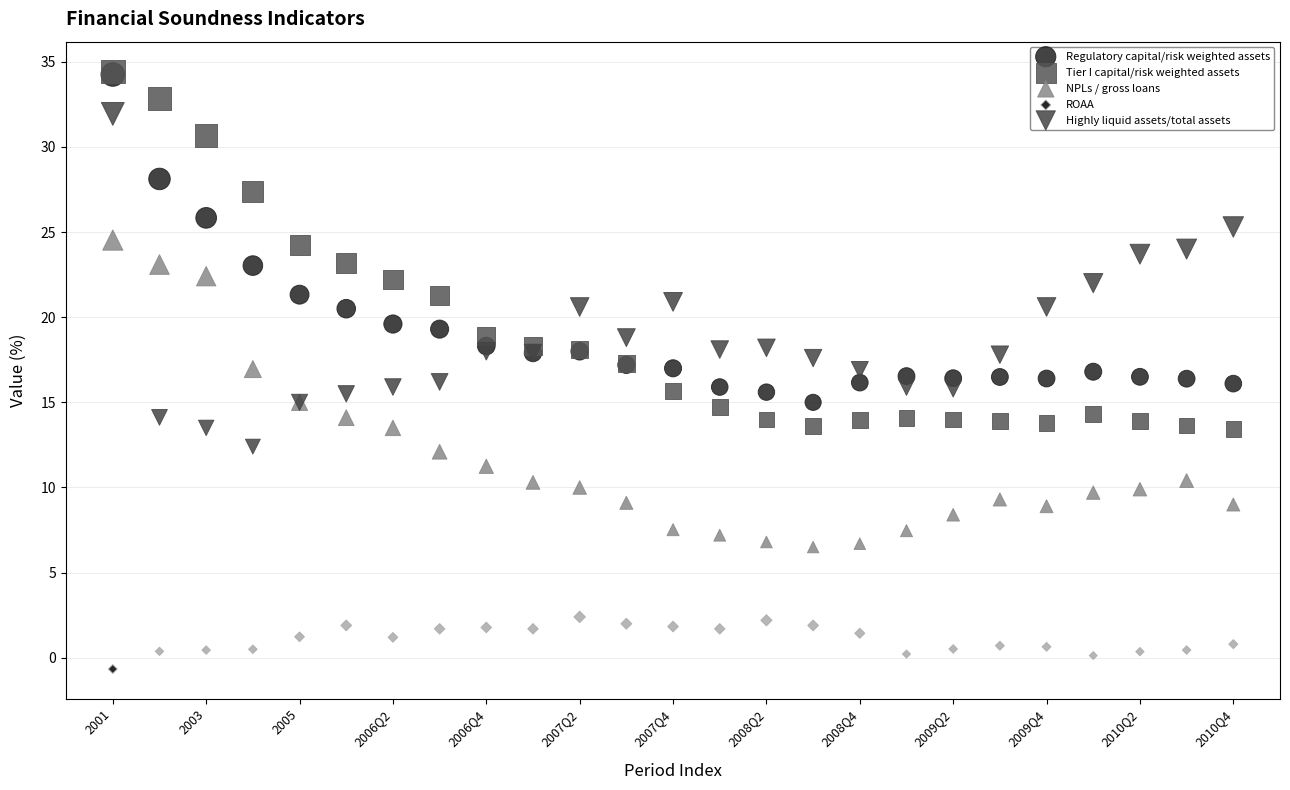

Which series contains the lowest Y value?

ROAA